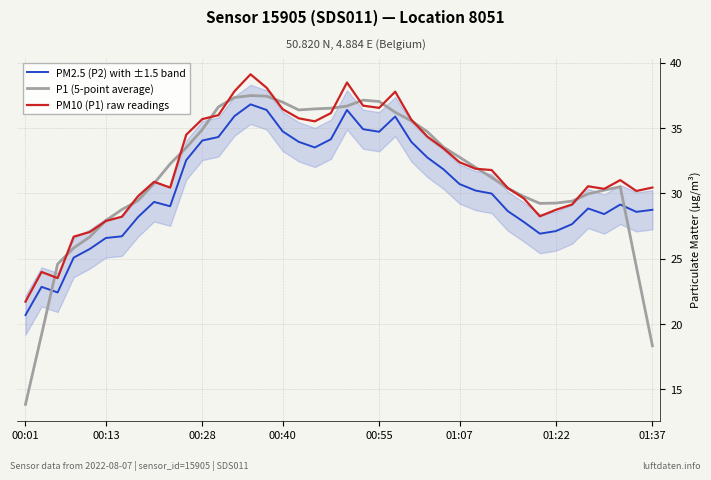

Is it true that PM2.5 (P2) with ±1.5 band equals 6.9 at 37?

False